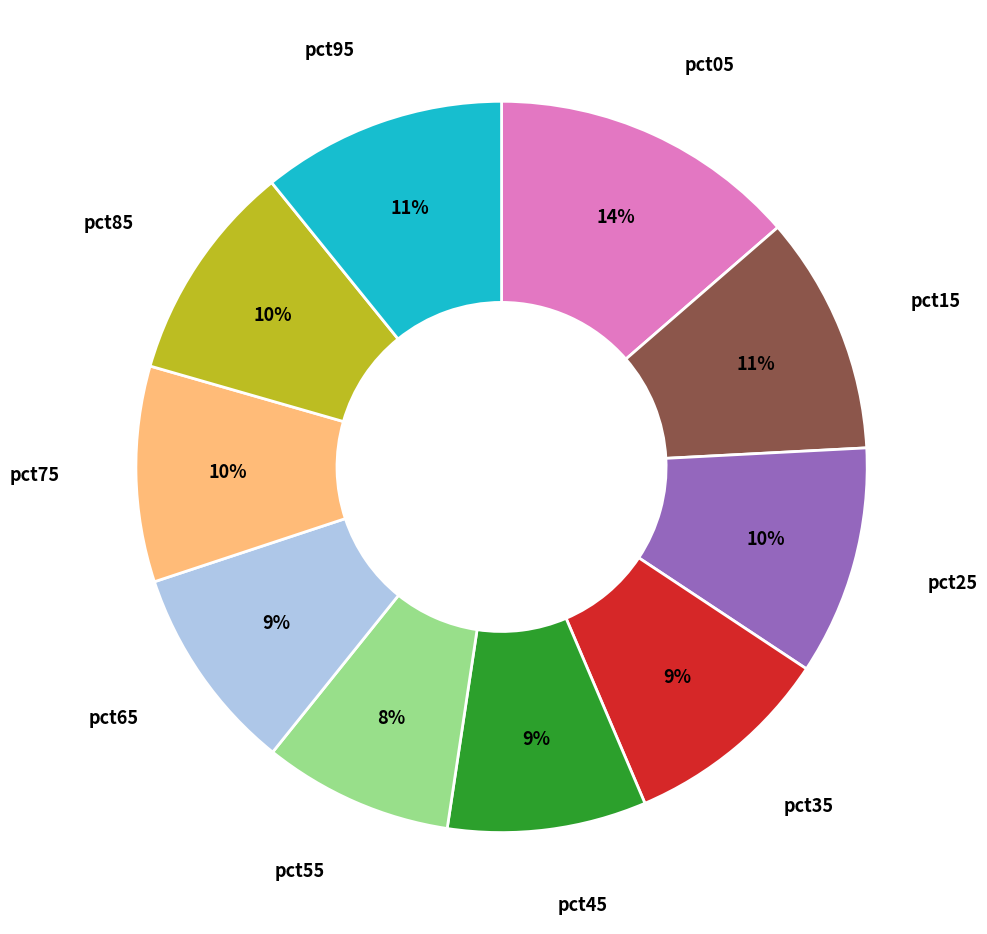

Is the sum of pct25 and pct95 greater than half?

No